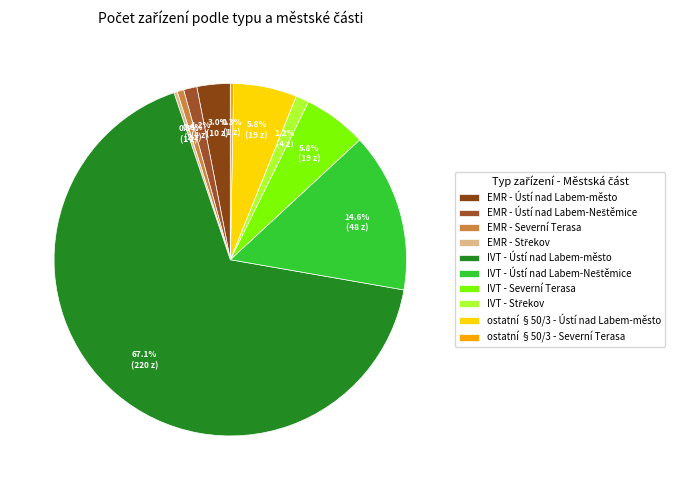

The EMR - Ústí nad Labem-město slice represents 9% of the pie. True or false?

False